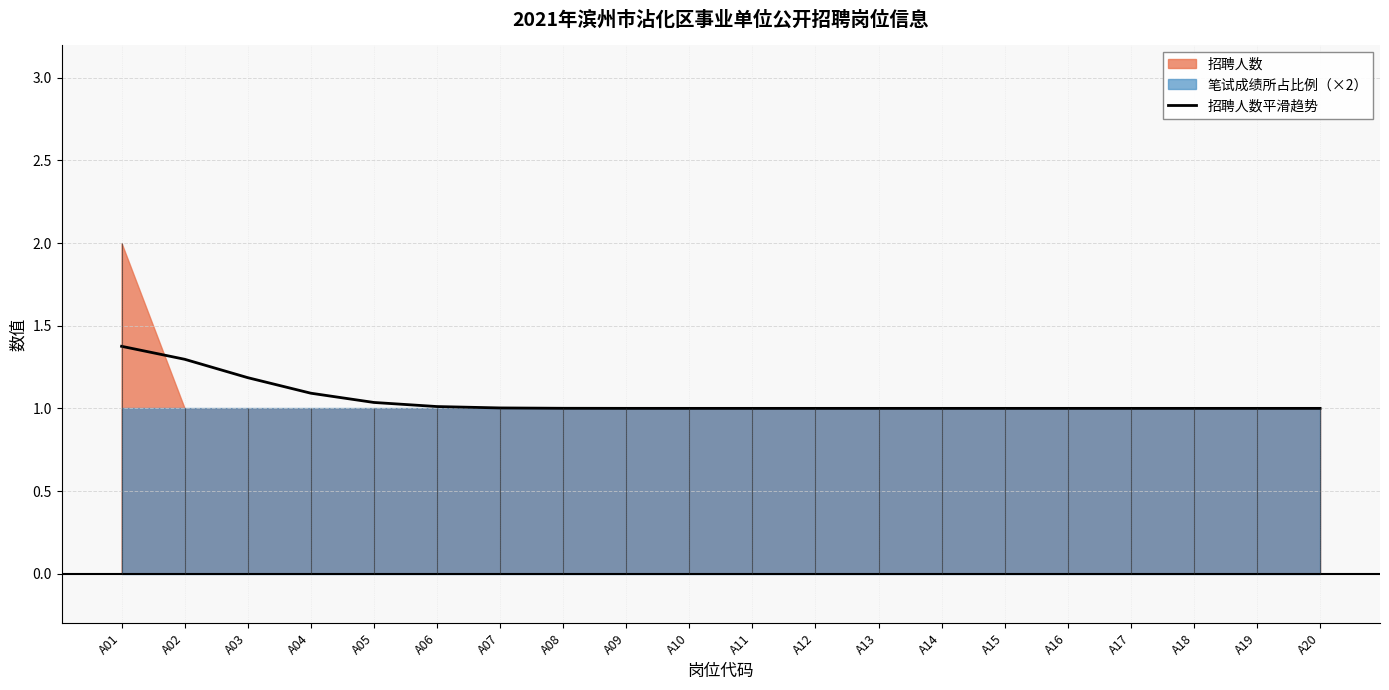

What is the smallest value displayed?

1.0